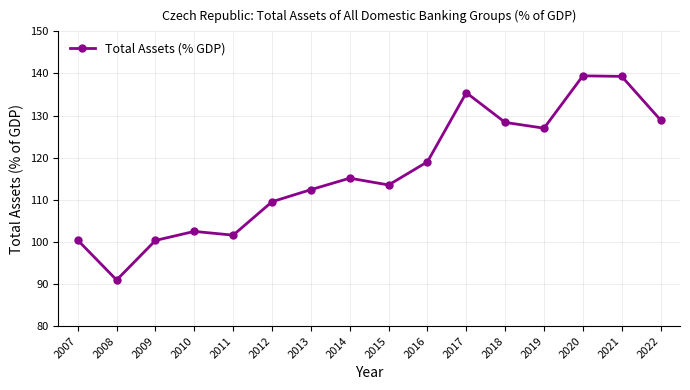

Which label corresponds to the smallest value in the chart?

2008